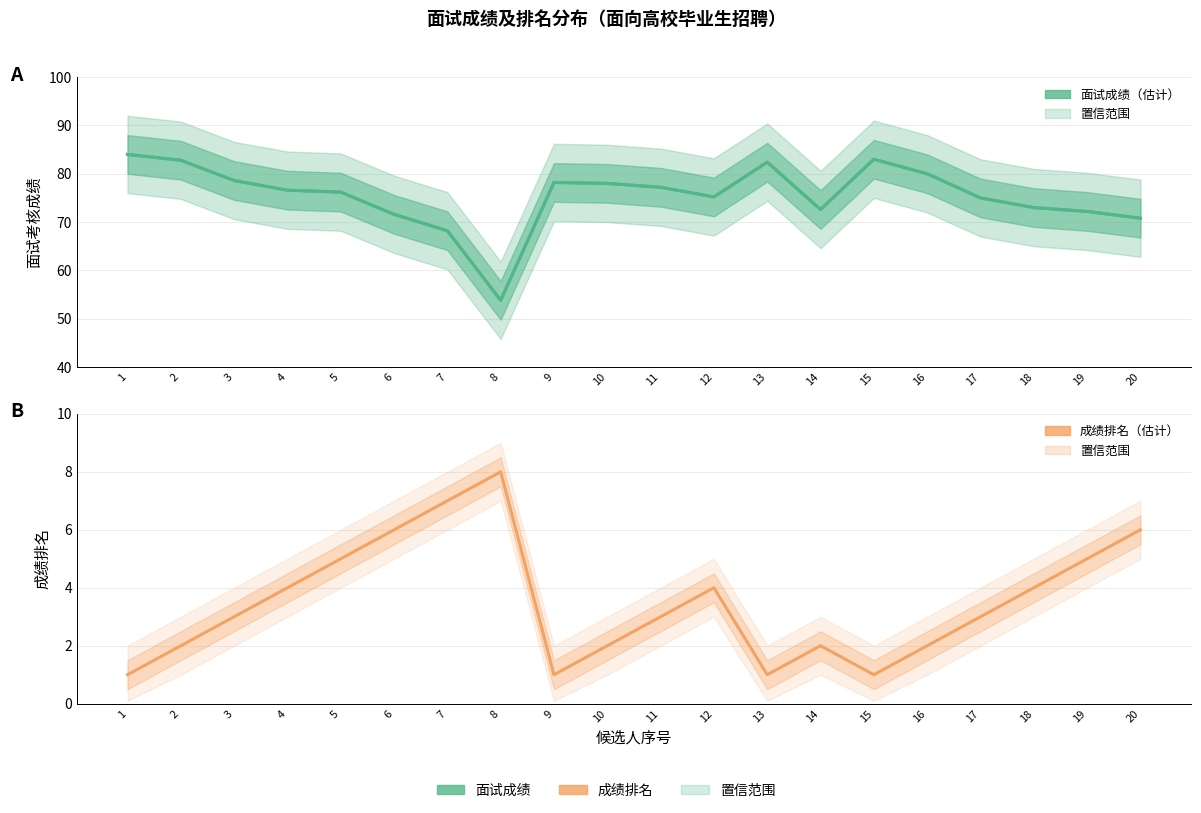

Is this an area chart (filled region under the line)?

No